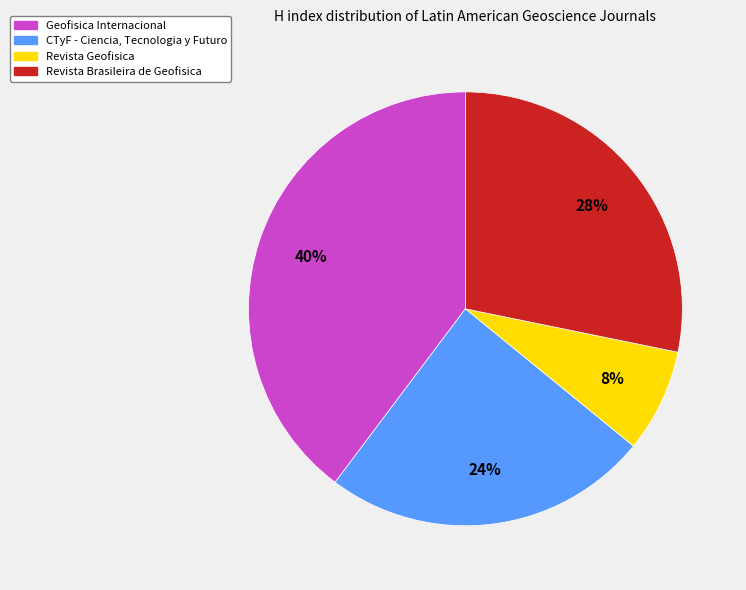

Approximately how many times larger is the value at Revista Geofisica compared to CTyF - Ciencia, Tecnologia y Futuro?

0.3